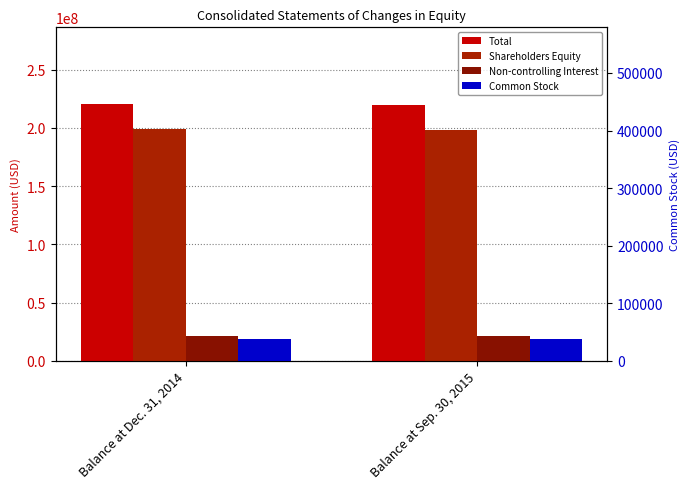

What is the smallest value displayed?

38609